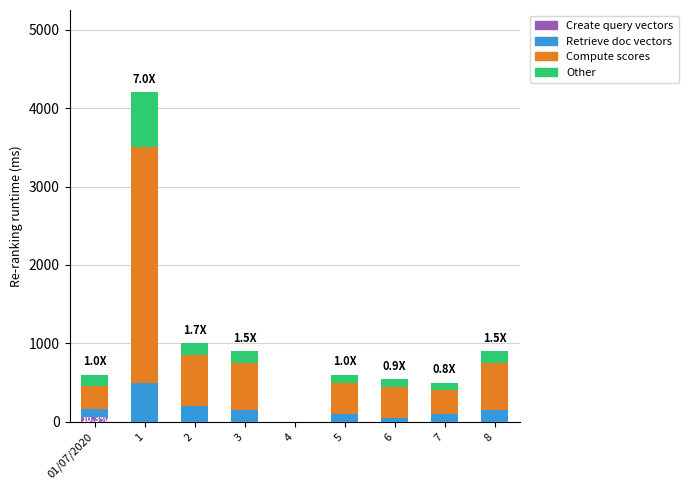

What is the average value of the Other series?

176